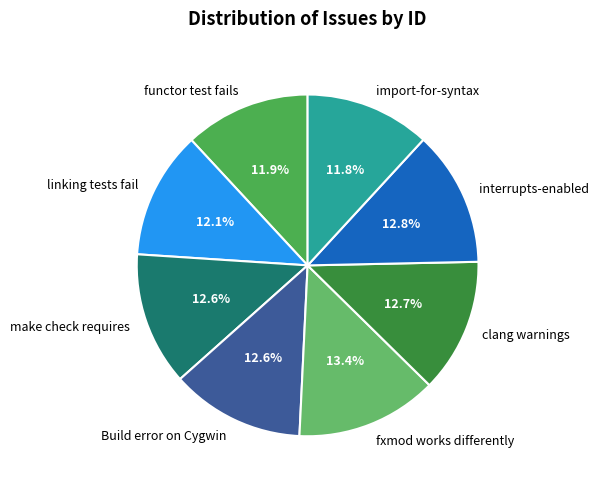

What is the total percentage of fxmod works differently and import-for-syntax?

25.2%